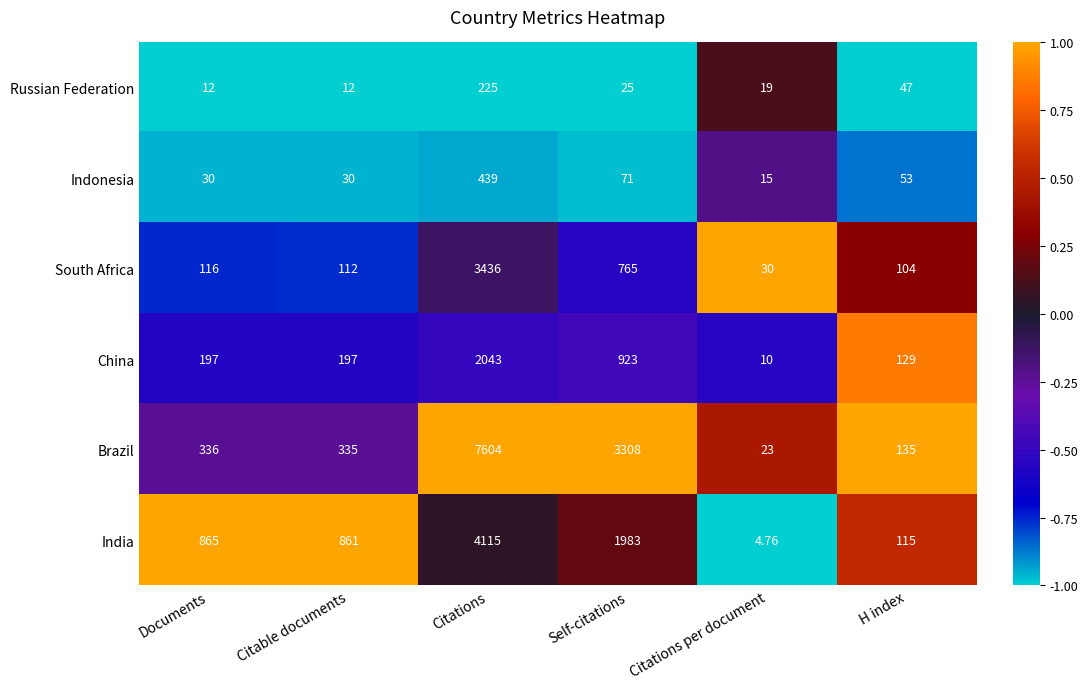

How many categories are shown in the chart?

6